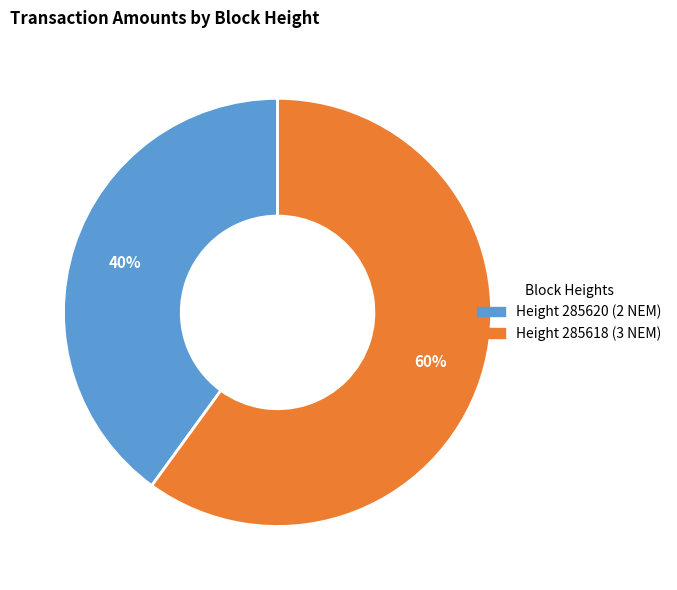

To the nearest percent, what is the difference between the largest and smallest slice percentages?

20%